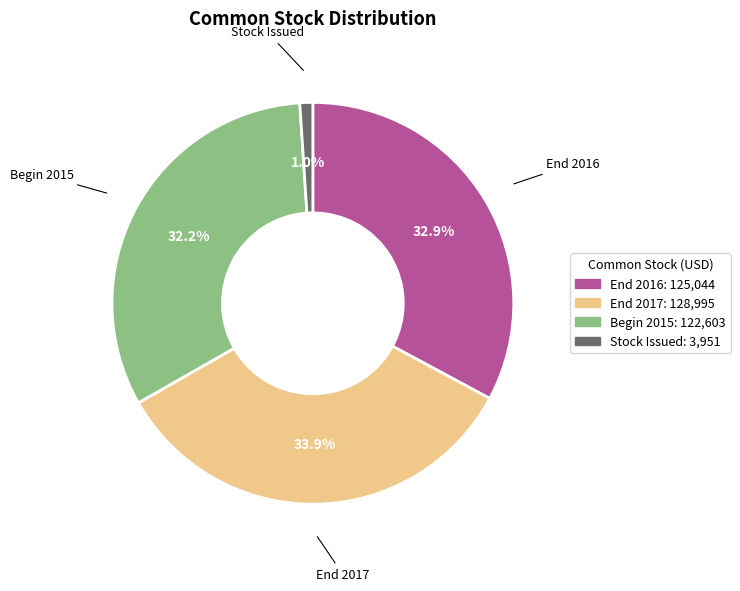

Is there a majority slice in this chart?

No